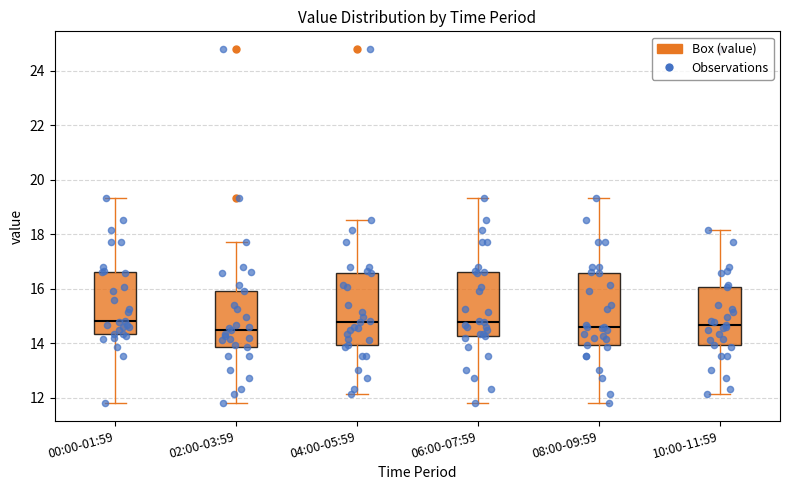

Reading left to right, read every box against the y-axis: the position of its median line, the range the box covers, and the ends of its whiskers. The values are not printed on the chart, so give them approximately, as read against the axis.

00:00-01:59: median 14.8, box 14.4 to 16.6, whiskers 11.8 to 19.4
02:00-03:59: median 14.6, box 13.8 to 16.0, whiskers 11.8 to 17.8
04:00-05:59: median 14.8, box 14.0 to 16.6, whiskers 12.2 to 18.6
06:00-07:59: median 14.8, box 14.2 to 16.6, whiskers 11.8 to 19.4
08:00-09:59: median 14.6, box 14.0 to 16.6, whiskers 11.8 to 19.4
10:00-11:59: median 14.6, box 14.0 to 16.0, whiskers 12.2 to 18.2